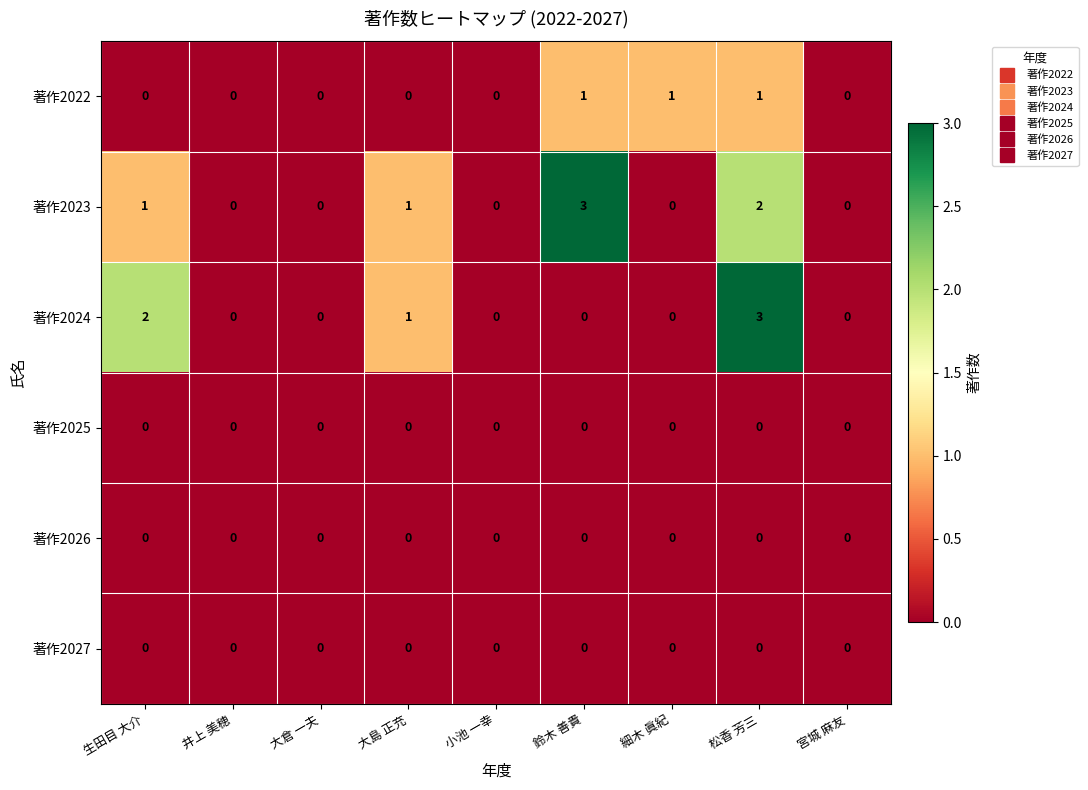

The value of 著作2022 at 井上 美穂 is 0. True or false?

True